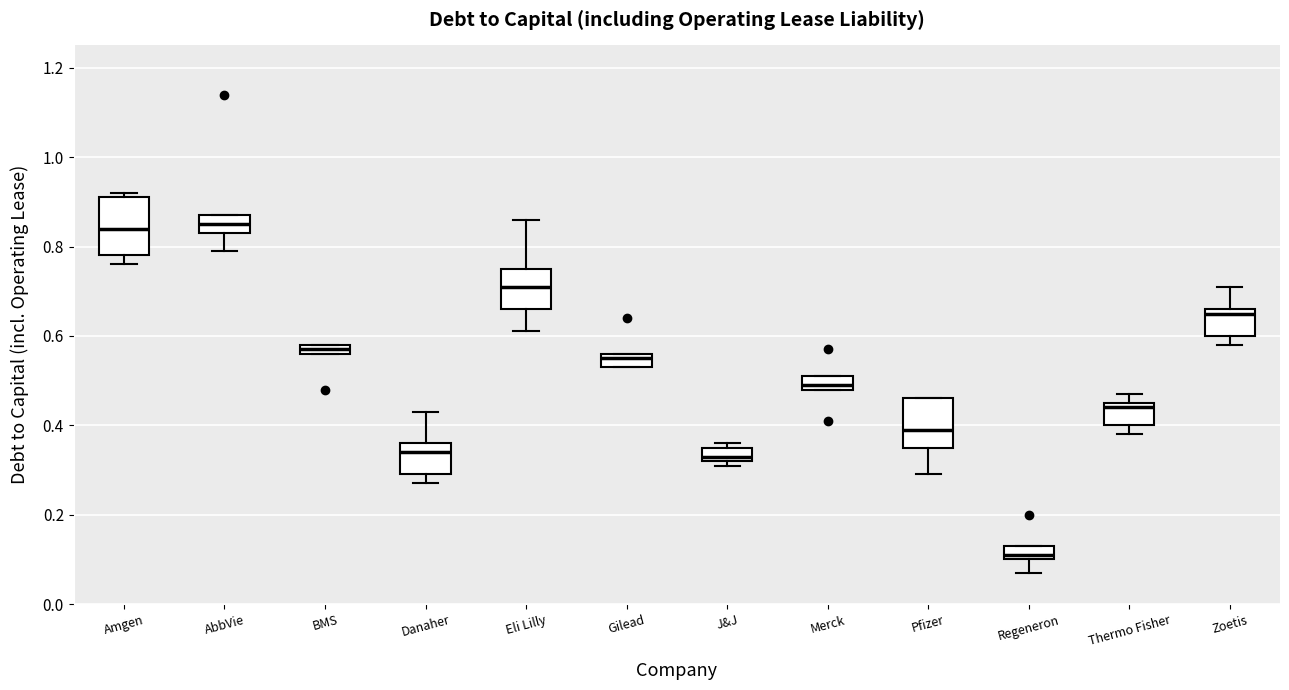

Where is the lower edge of the box for Thermo Fisher on the y-axis? The values are not printed on the chart, so give them approximately, as read against the axis.

0.40